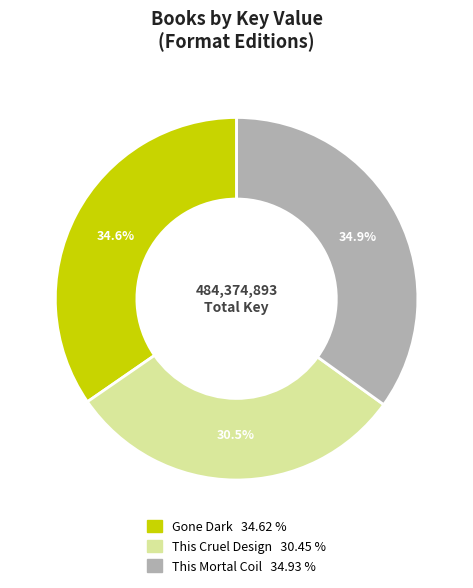

Does This Cruel Design account for over 50% of the chart?

No